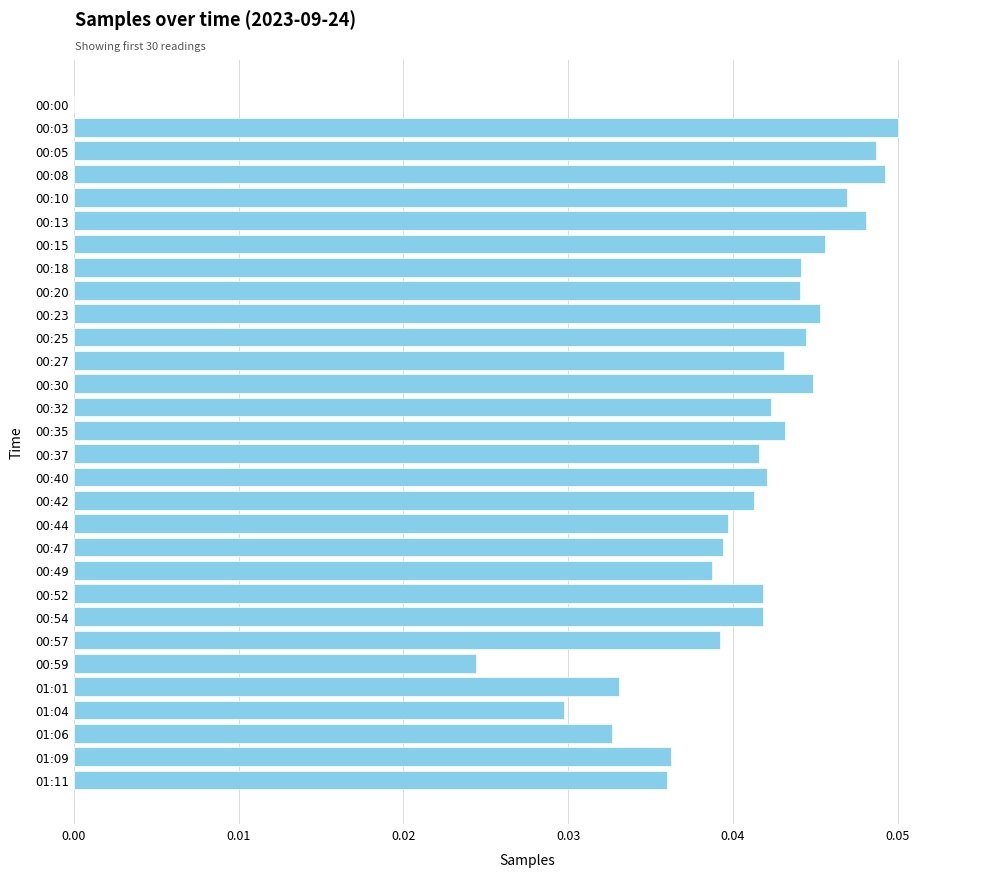

What is the sum of all values?

1.2